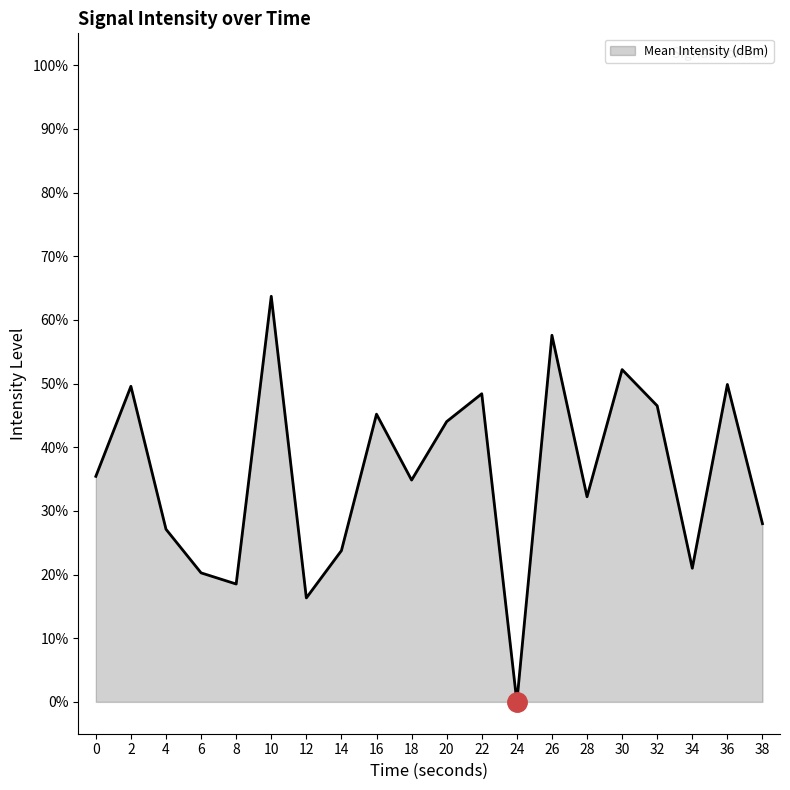

How many lines are shown in the chart?

1